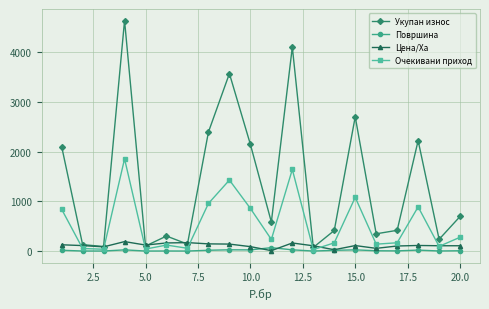

Which series has the widest spread of values?

Укупан износ